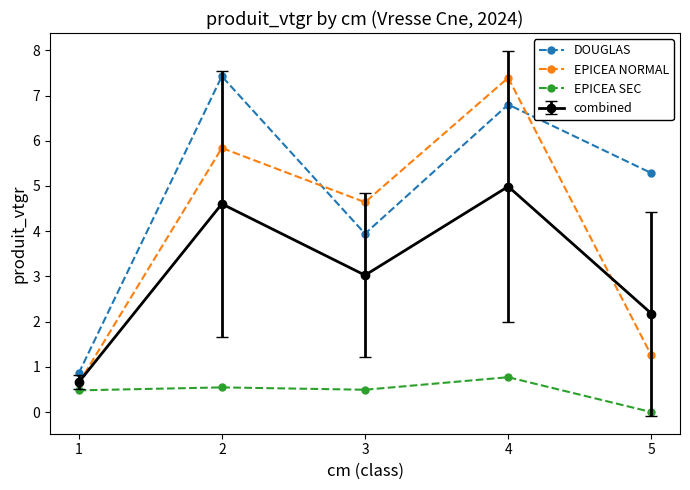

At 3, list the series in order from smallest to largest.

EPICEA SEC, combined, DOUGLAS, EPICEA NORMAL